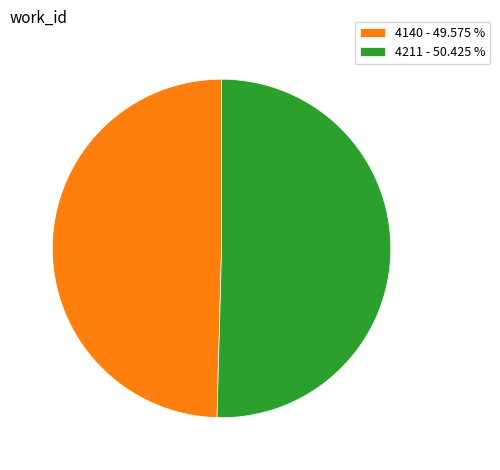

What is the smallest slice in the pie chart?

4140 - 49.575 %